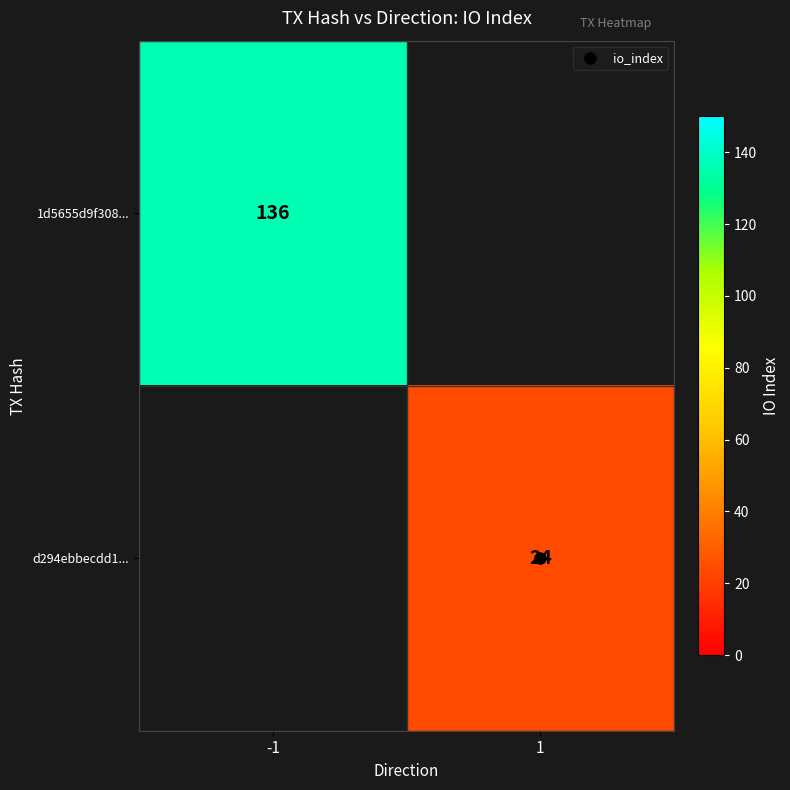

List the series in order of their overall mean, highest first.

1d5655d9f308..., d294ebbecdd1...